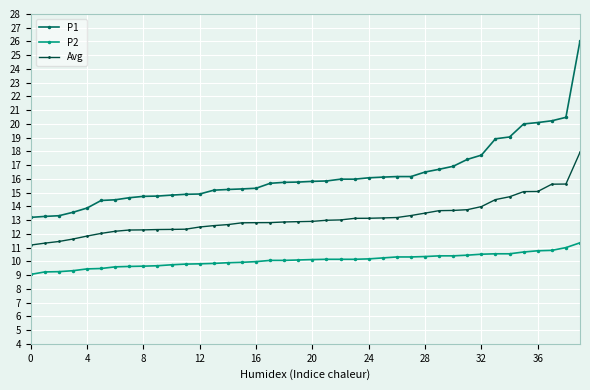

Count the number of categories in the chart.

40